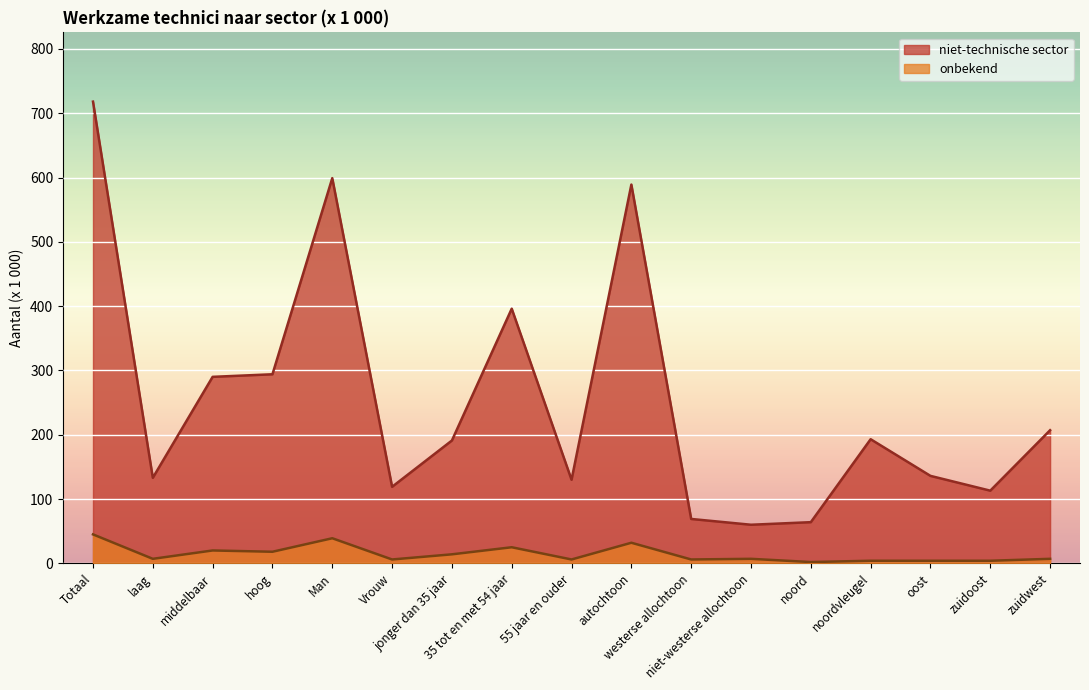

Reading left to right, extract all data points from this chart.

niet-technische sector: Totaal=718	laag=133	middelbaar=290	hoog=294	Man=599	Vrouw=119	jonger dan 35 jaar=191	35 tot en met 54 jaar=396	55 jaar en ouder=130	autochtoon=589	westerse allochtoon=69	niet-westerse allochtoon=60	noord=64	noordvleugel=193	oost=136	zuidoost=113	zuidwest=207
onbekend: Totaal=45	laag=7	middelbaar=20	hoog=18	Man=39	Vrouw=6	jonger dan 35 jaar=14	35 tot en met 54 jaar=25	55 jaar en ouder=6	autochtoon=32	westerse allochtoon=6	niet-westerse allochtoon=7	noord=2	noordvleugel=4	oost=4	zuidoost=4	zuidwest=7